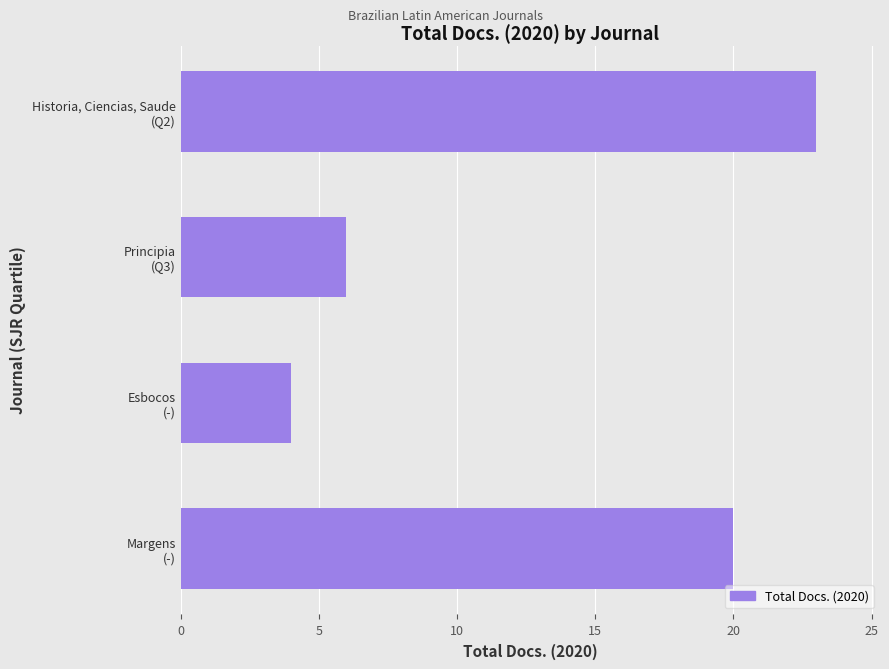

At which category does the chart reach its minimum across all series?

Esbocos
(-)